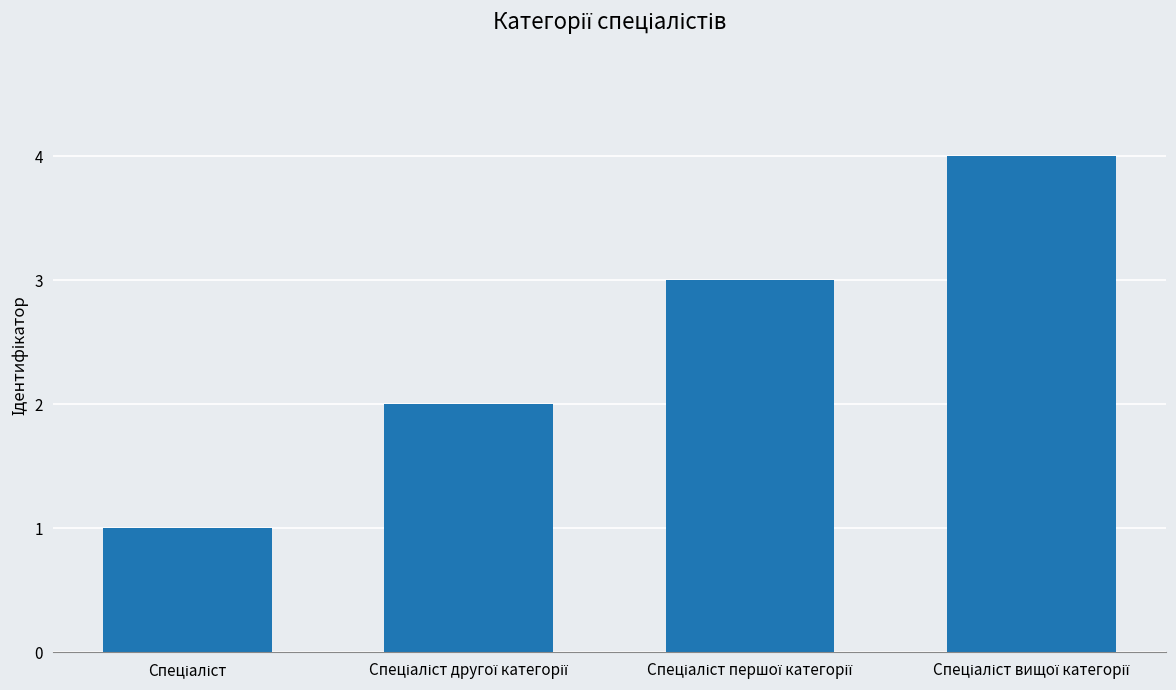

What is the difference between the maximum and minimum values?

3